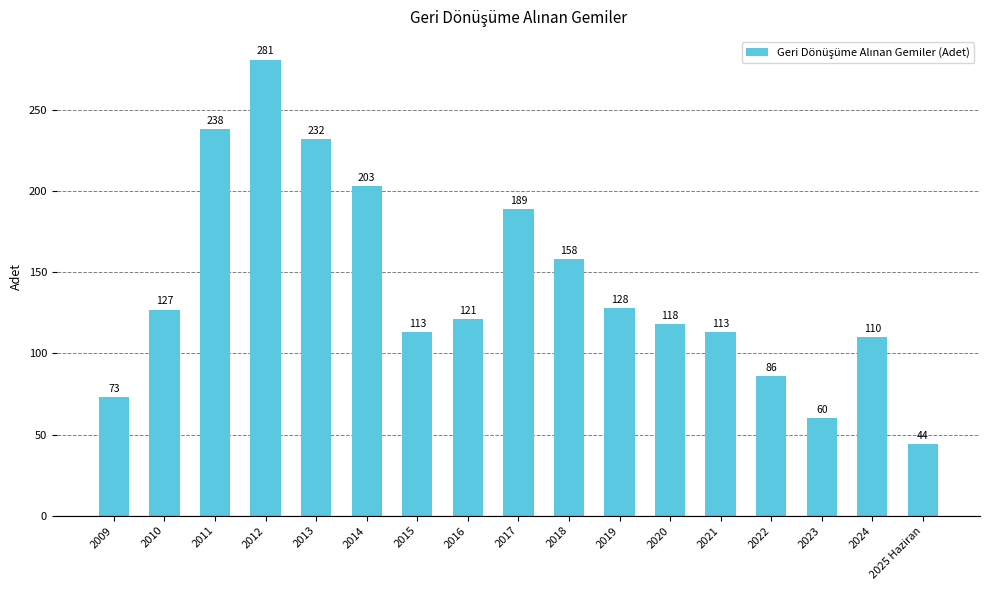

What is the sum of all values?

2394